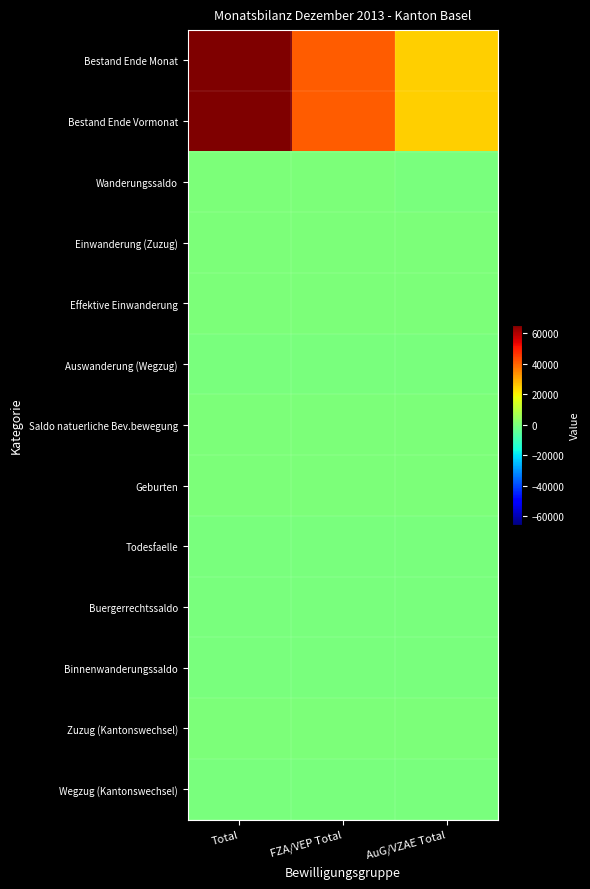

What is the greatest value displayed?

65755